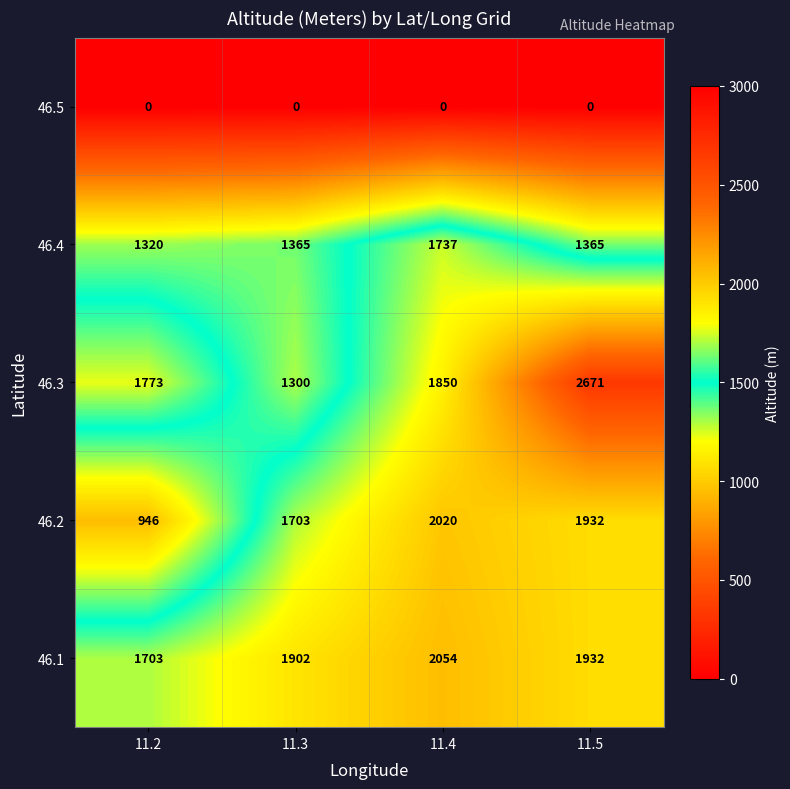

At which label does 46.4 reach its minimum?

11.2